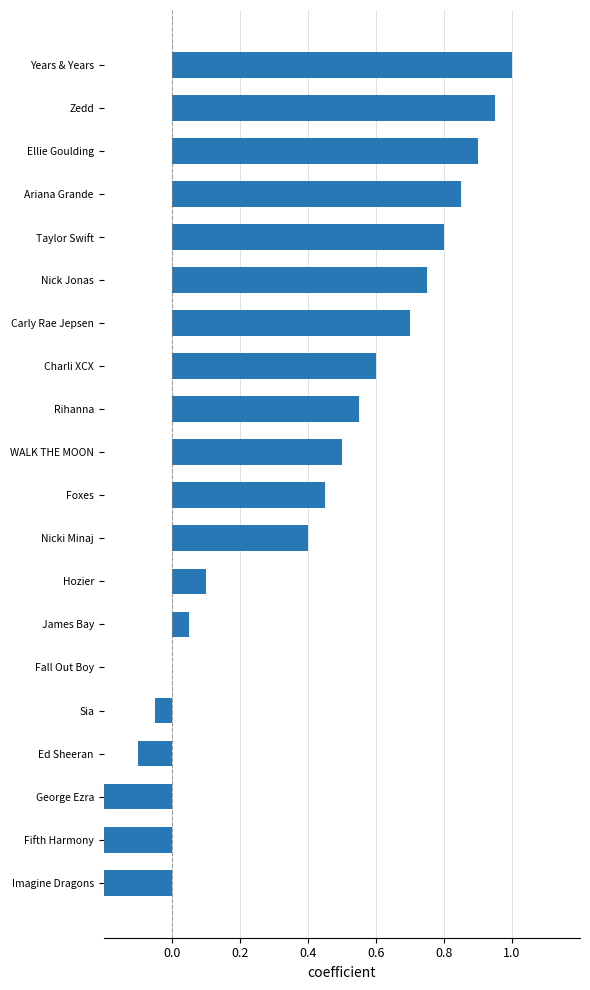

How many data points are above 0?

14